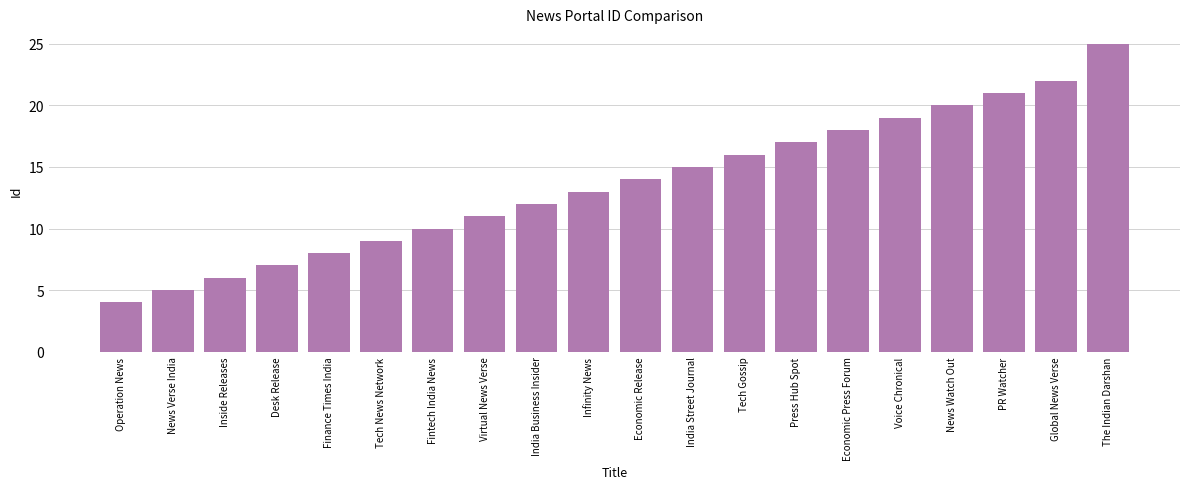

Reading right to left, list all the values displayed in this chart.

25	22	21	20	19	18	17	16	15	14	13	12	11	10	9	8	7	6	5	4